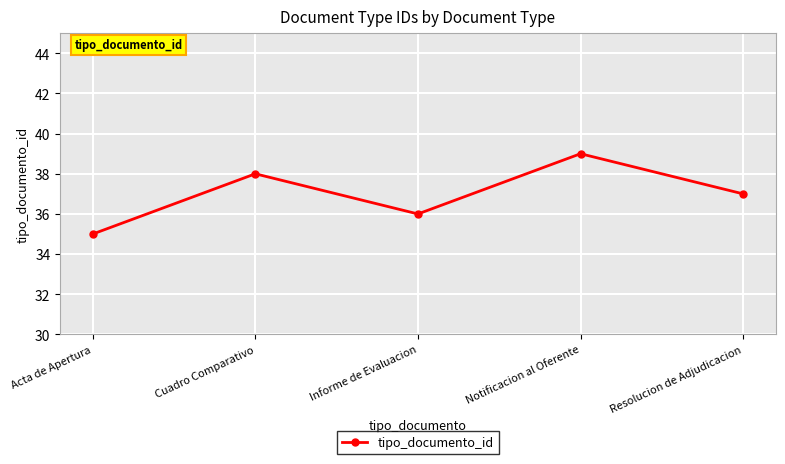

What is the greatest value displayed?

39